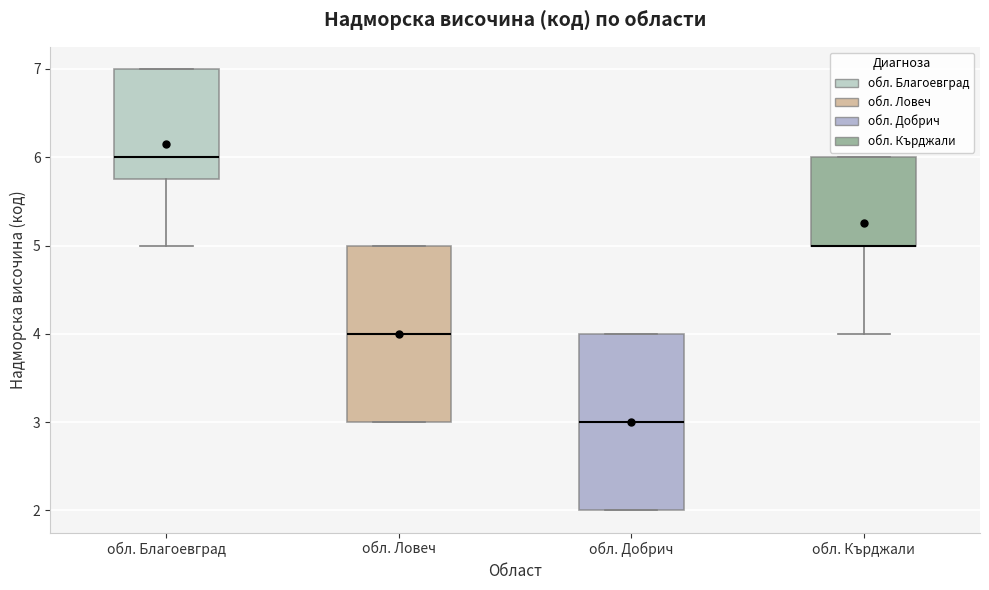

Where does the median line of the box for обл. Ловеч sit on the y-axis? The values are not printed on the chart, so give them approximately, as read against the axis.

4.0